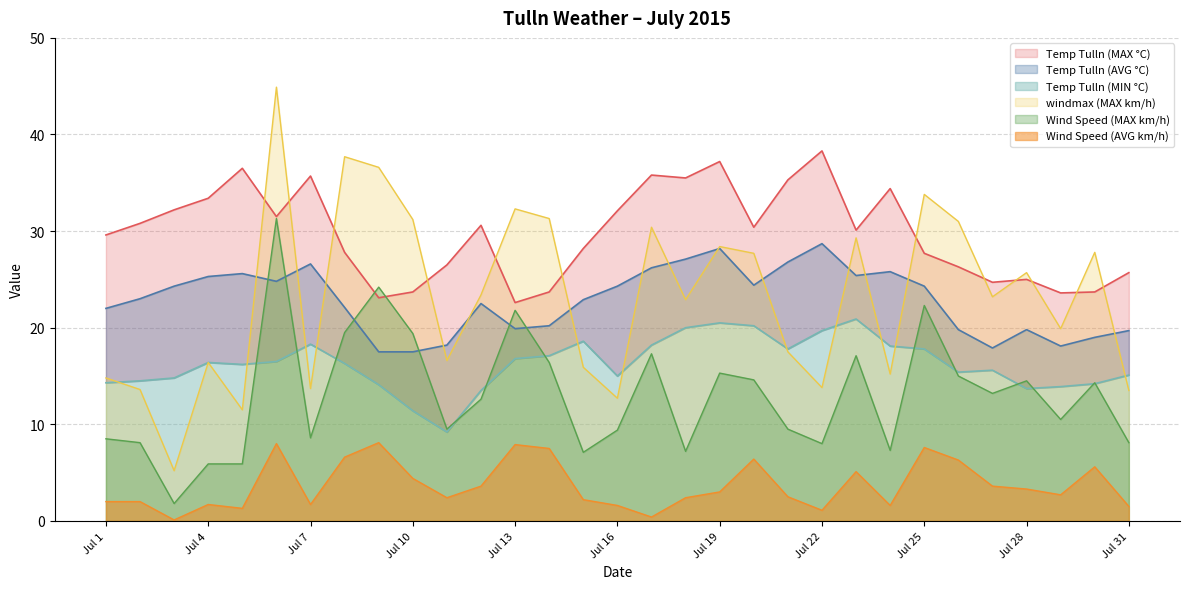

What is the total value across all series at Jul 6?

157.0